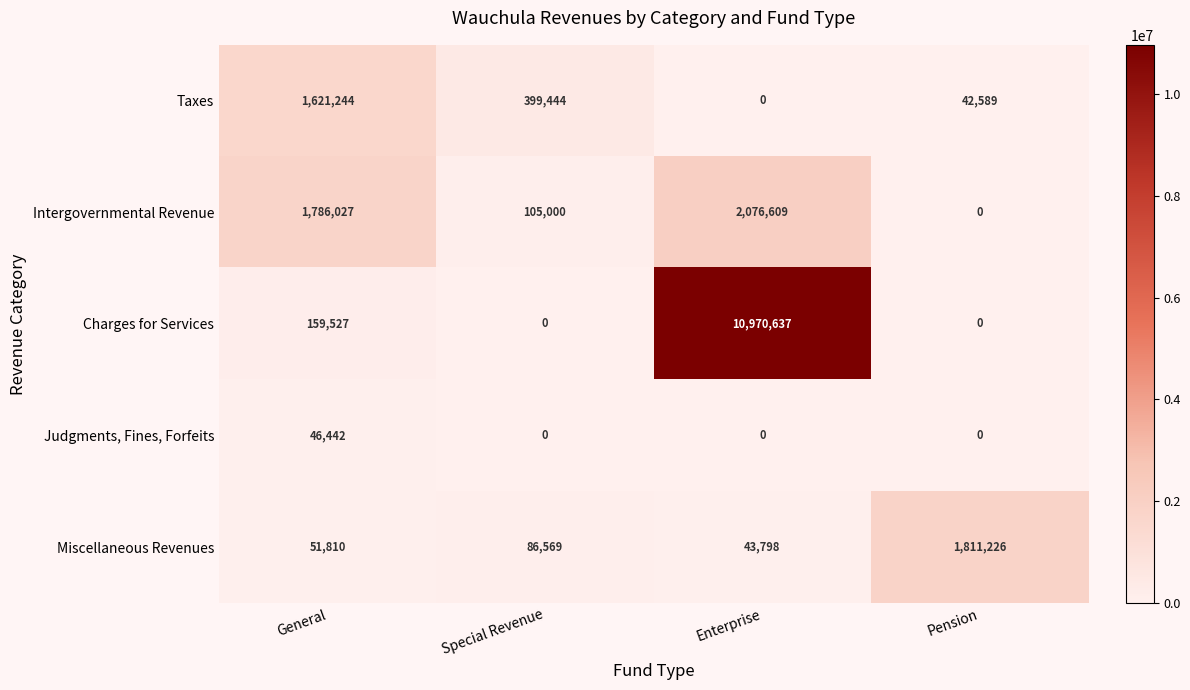

Is it true that Charges for Services equals -7383542 at Pension?

False